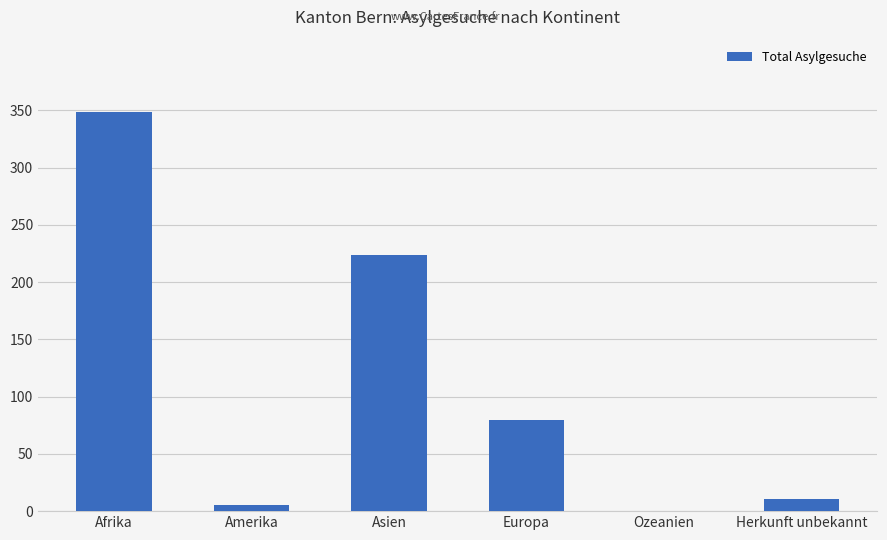

Where is the data nearest to the value 174?

Asien